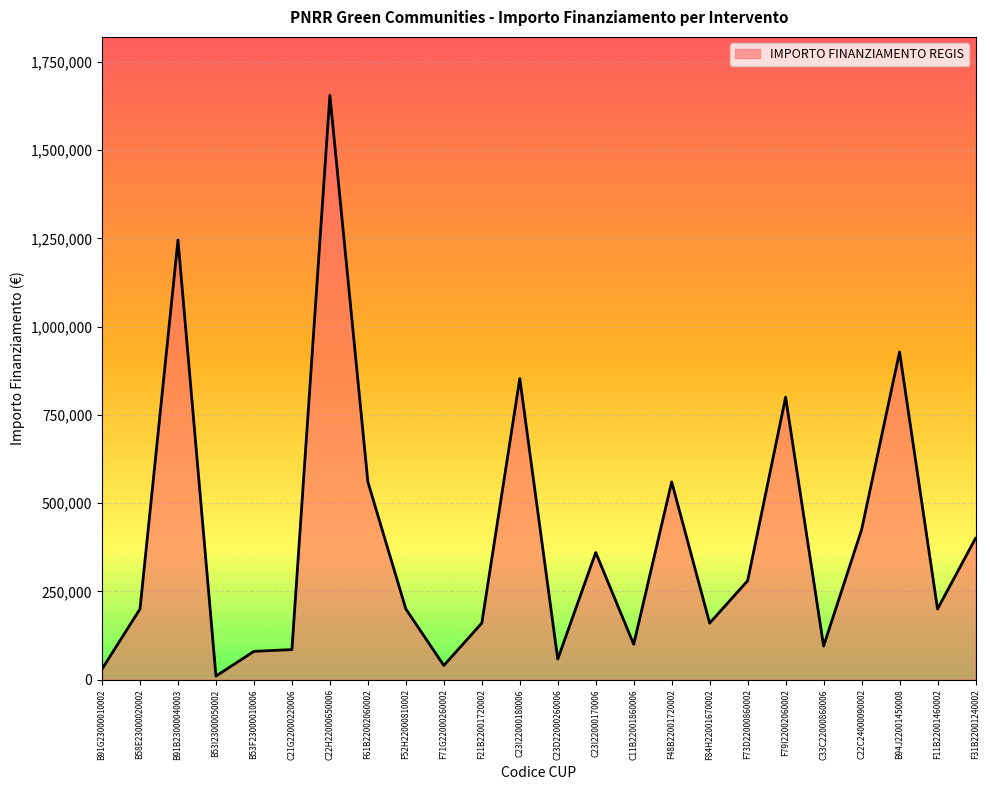

What is the change in value from F61B22002060002 to C23I22000170006?

-200000.0